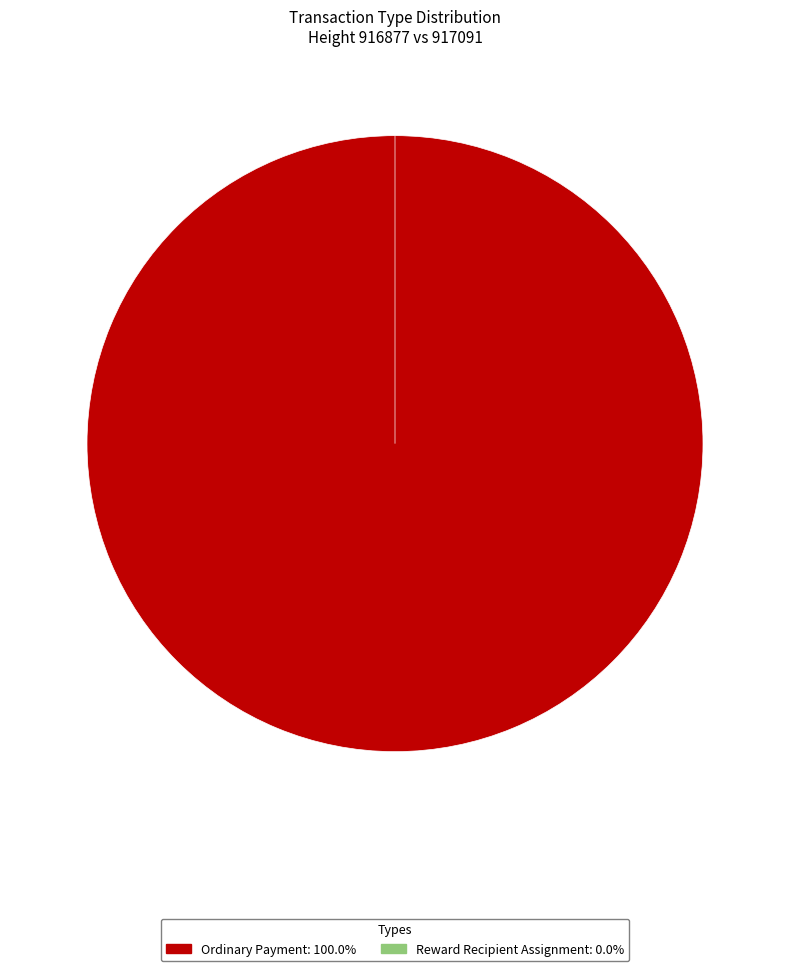

Combined, what portion of the pie is Reward Recipient Assignment and Ordinary Payment?

100.0%